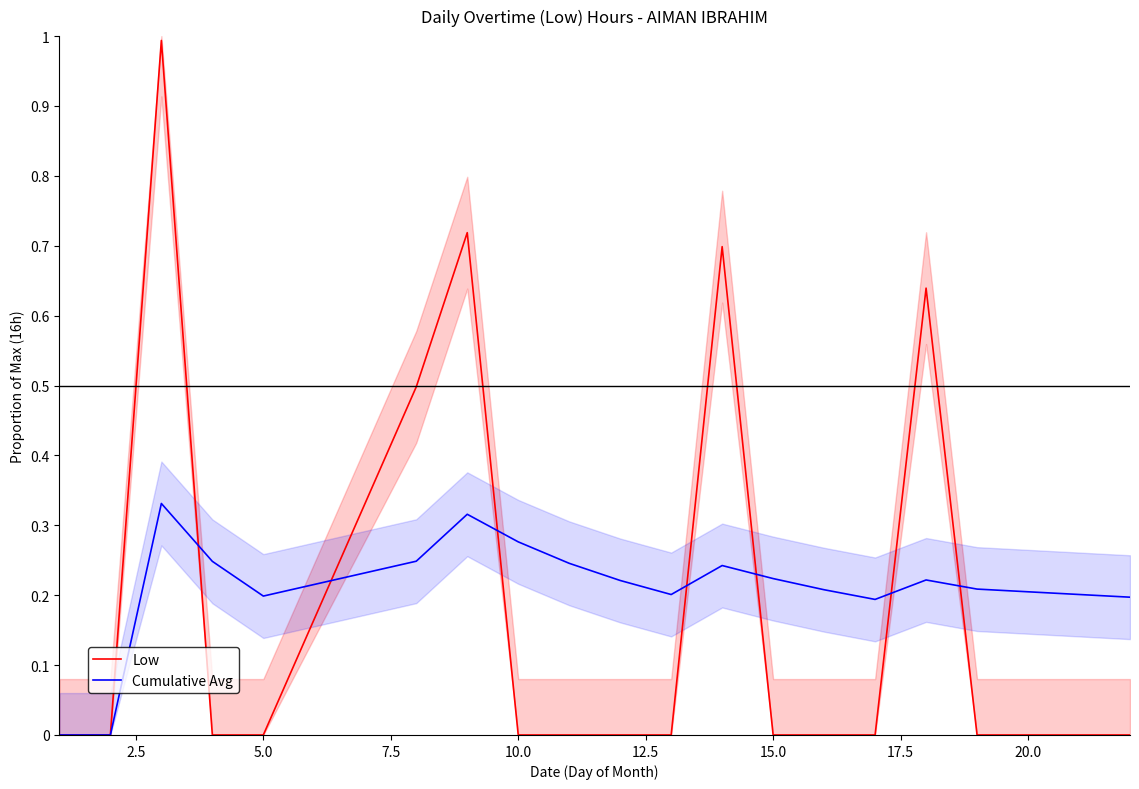

What is the value of the Cumulative Avg point at the 5th from the left?

0.2